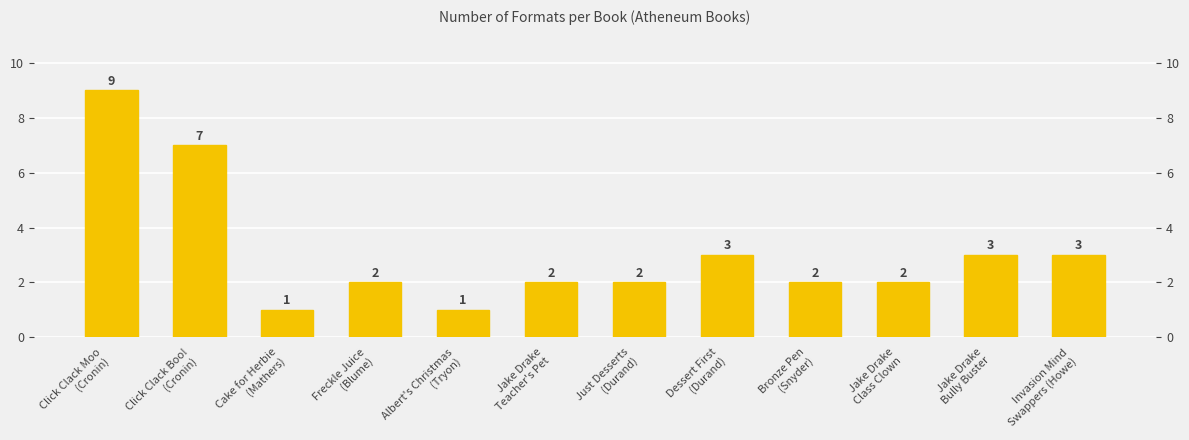

What is the average value?

3